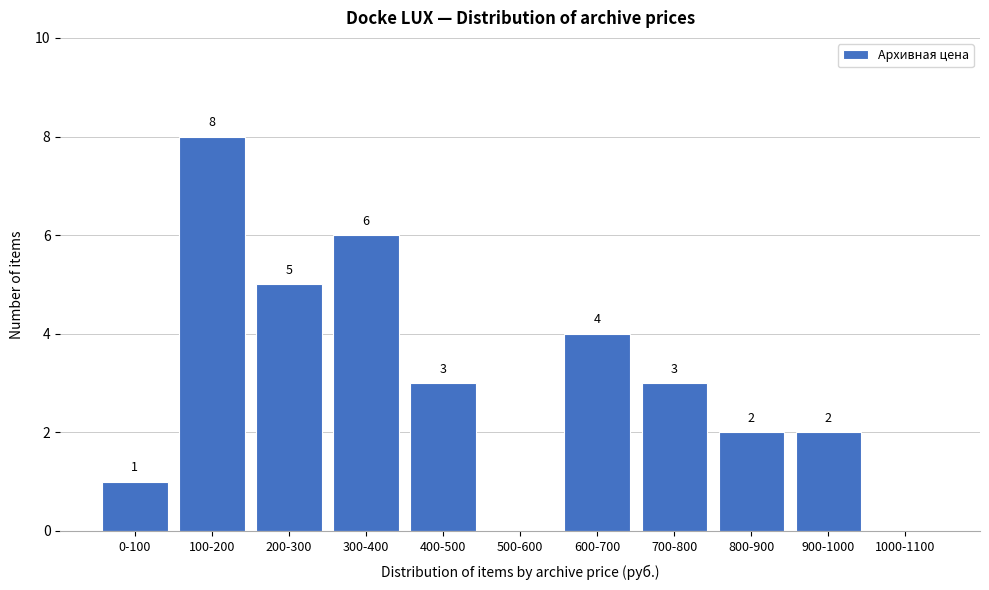

Reading left to right, extract all data points from this chart.

0-100=1	100-200=8	200-300=5	300-400=6	400-500=3	500-600=0	600-700=4	700-800=3	800-900=2	900-1000=2	1000-1100=0